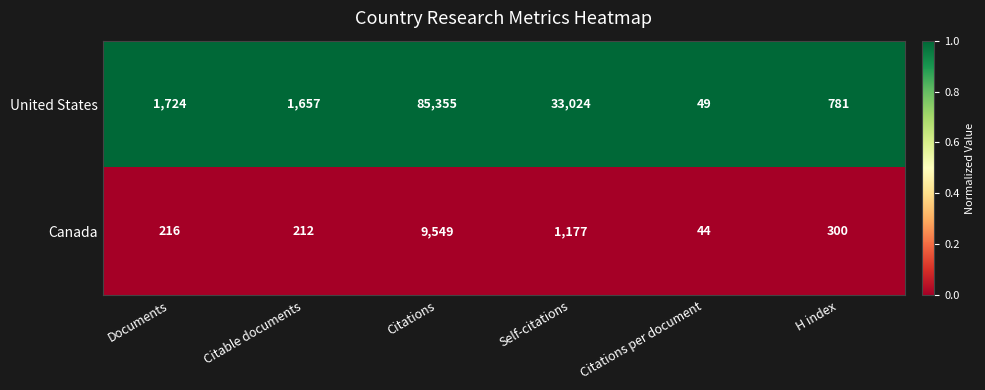

Which series has the widest spread of values?

United States